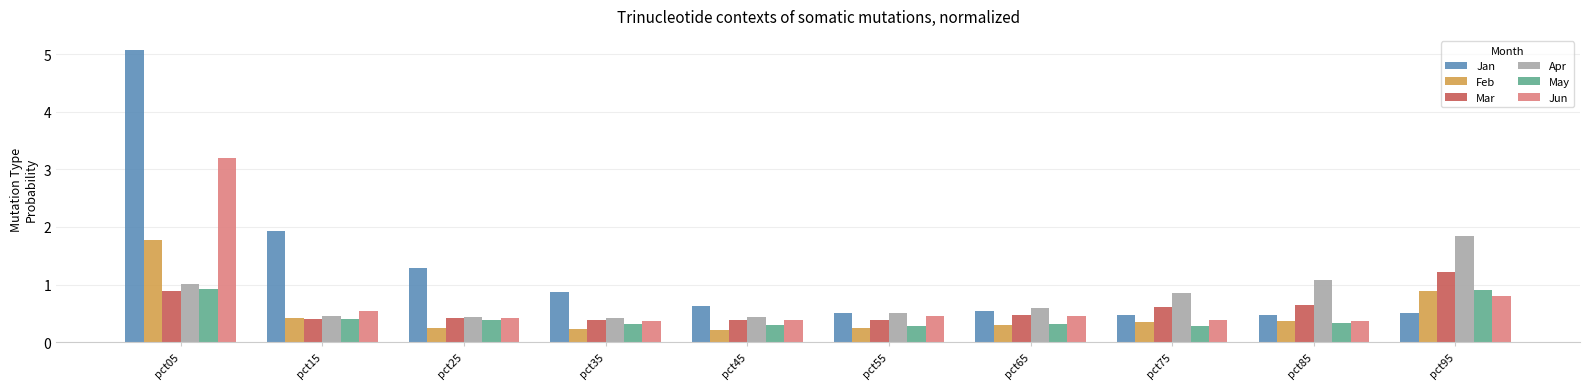

The Jan series shows 1.5 at pct35. True or false?

False